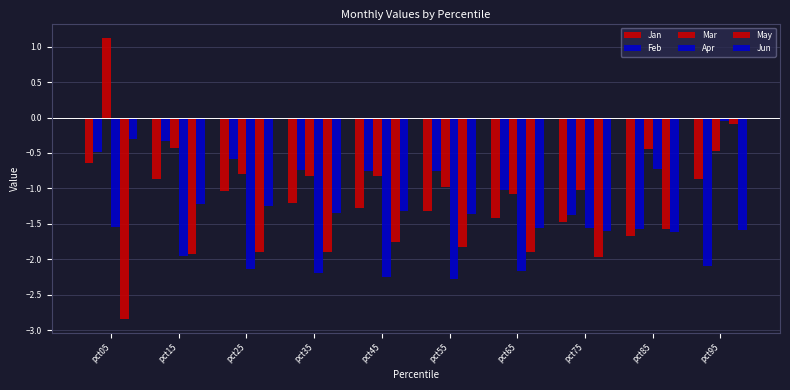

List the labels in order of Mar value, smallest first.

pct65, pct75, pct55, pct35, pct45, pct25, pct95, pct85, pct15, pct05